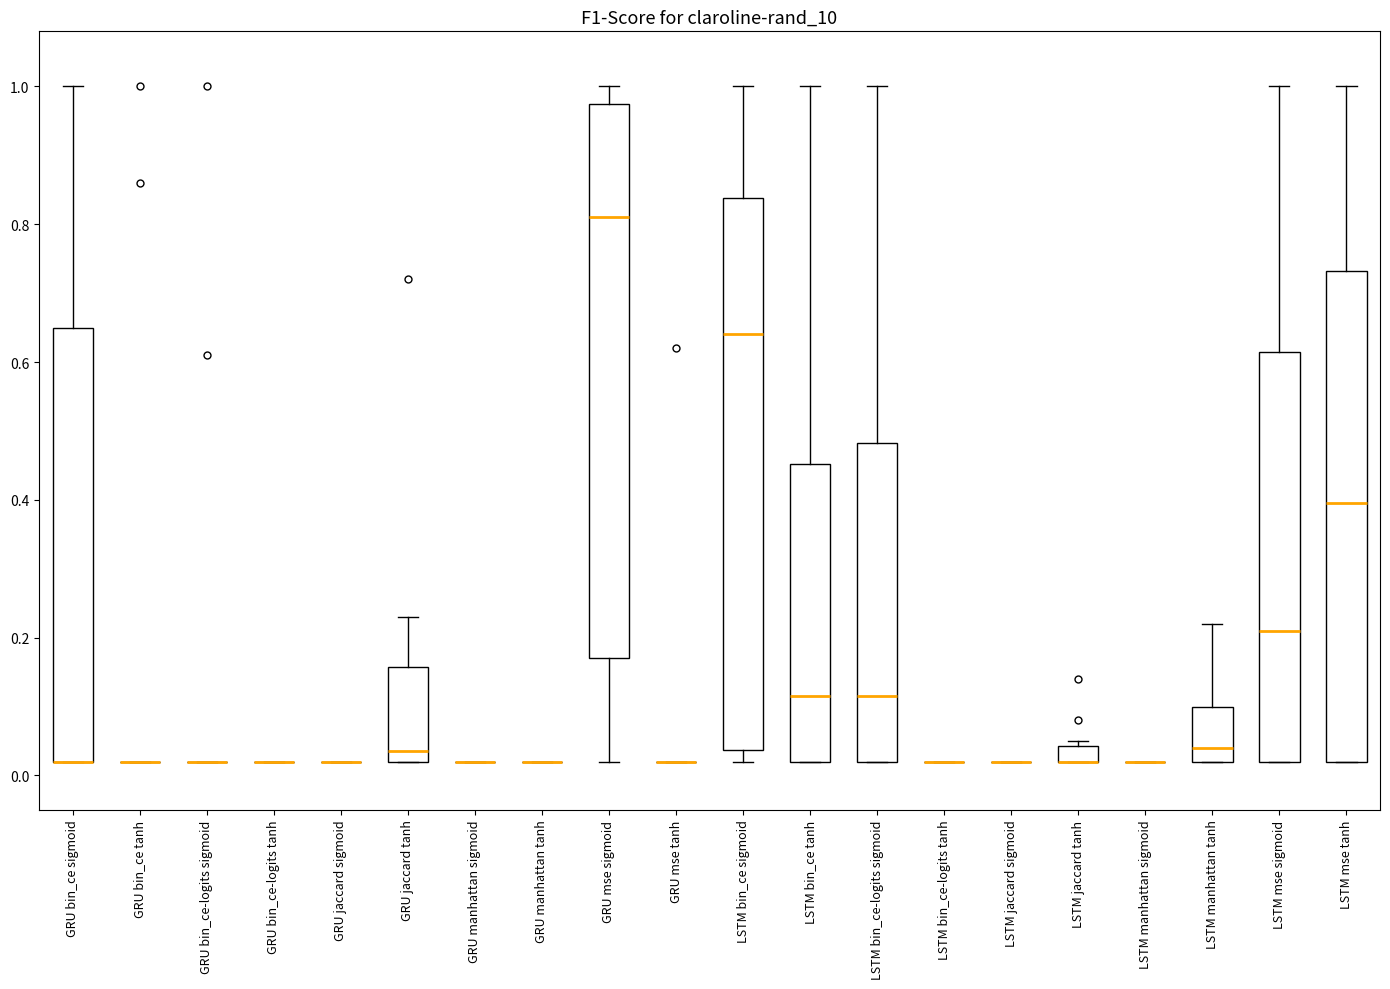

Where does the median line of the box for LSTM manhattan tanh sit on the y-axis? The values are not printed on the chart, so give them approximately, as read against the axis.

0.04